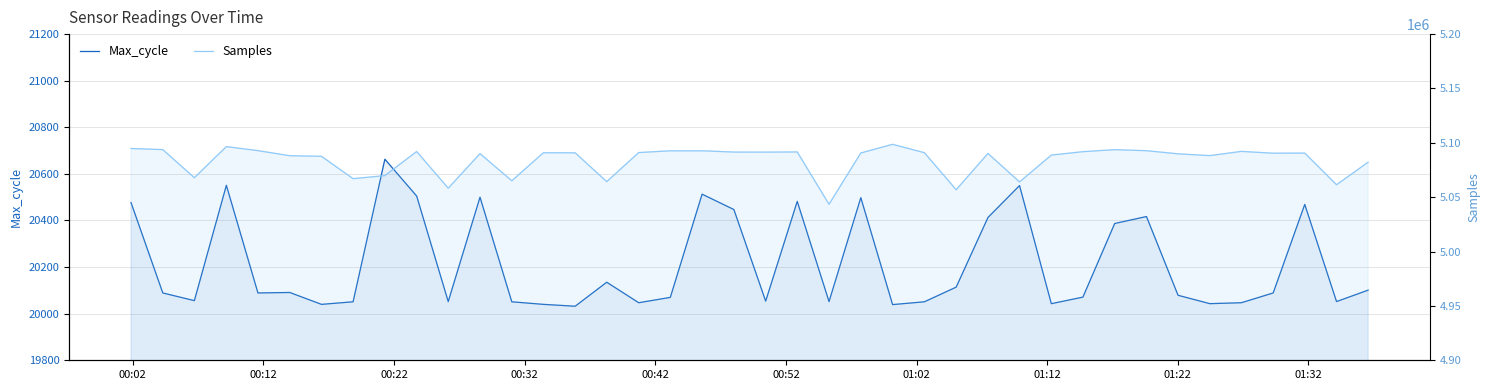

True or false: Max_cycle has a value of 31500 at 00:12.

False